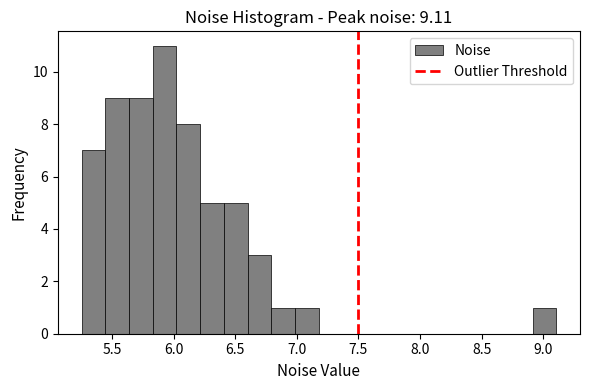

Read against the x-axis, roughly where is the centre of the tallest bar?

5.95